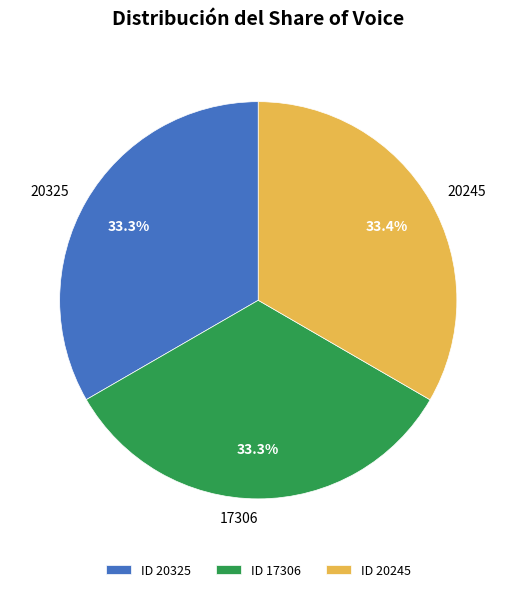

What is the ratio of the value at 20245 to the value at 20325?

1.0